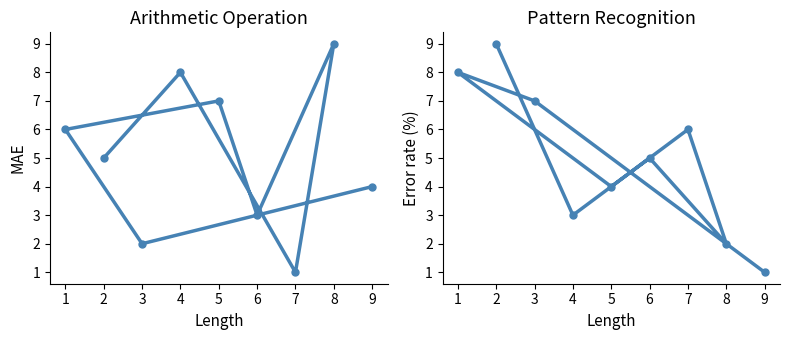

What is the value of the col_7 point at the 1st from the left?

9